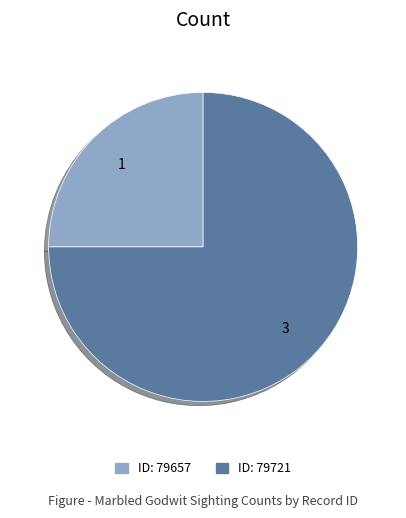

Does any single category account for the majority?

Yes